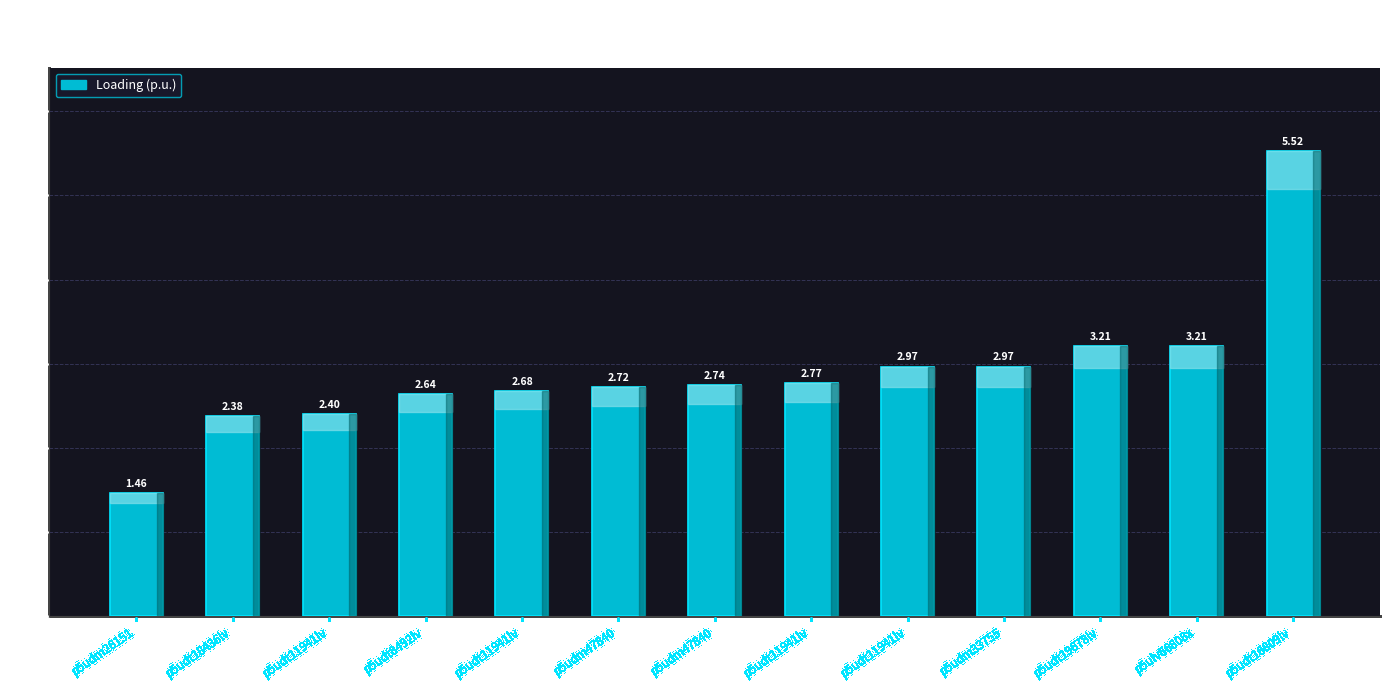

What is the sum of the values at p5udt8492lv and p5udt19678lv?

5.8